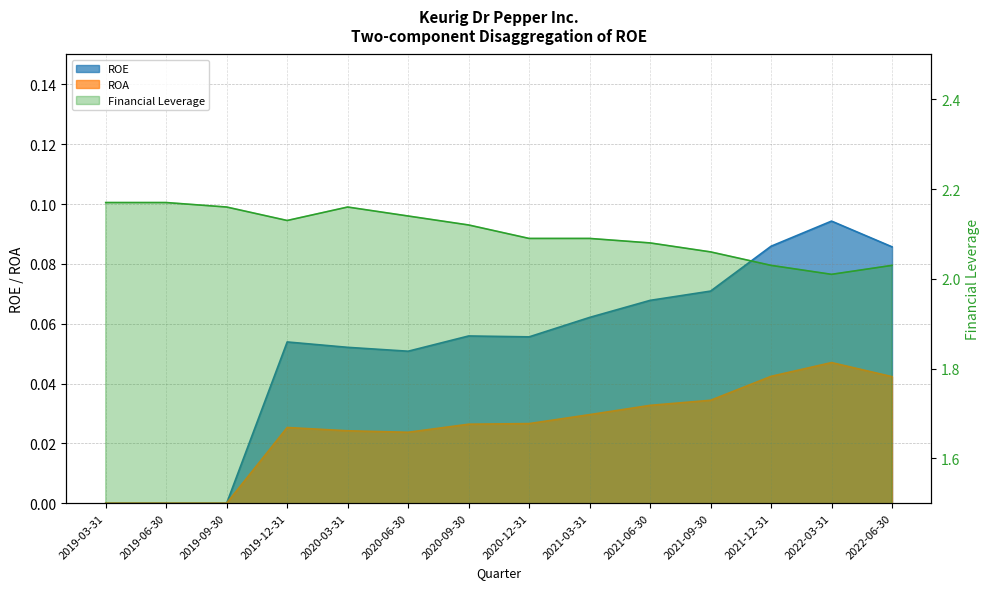

What is the maximum value shown in the chart?

2.2